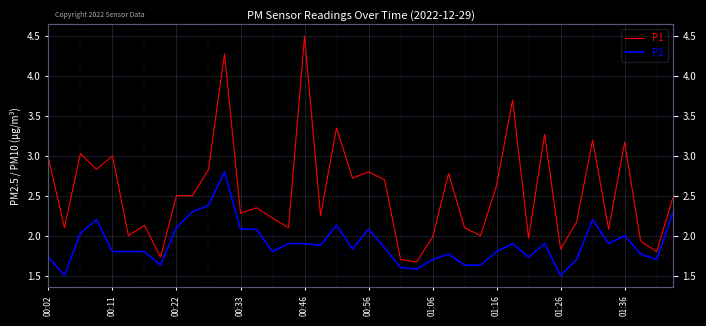

The P2 series shows 1.4 at 18. True or false?

False